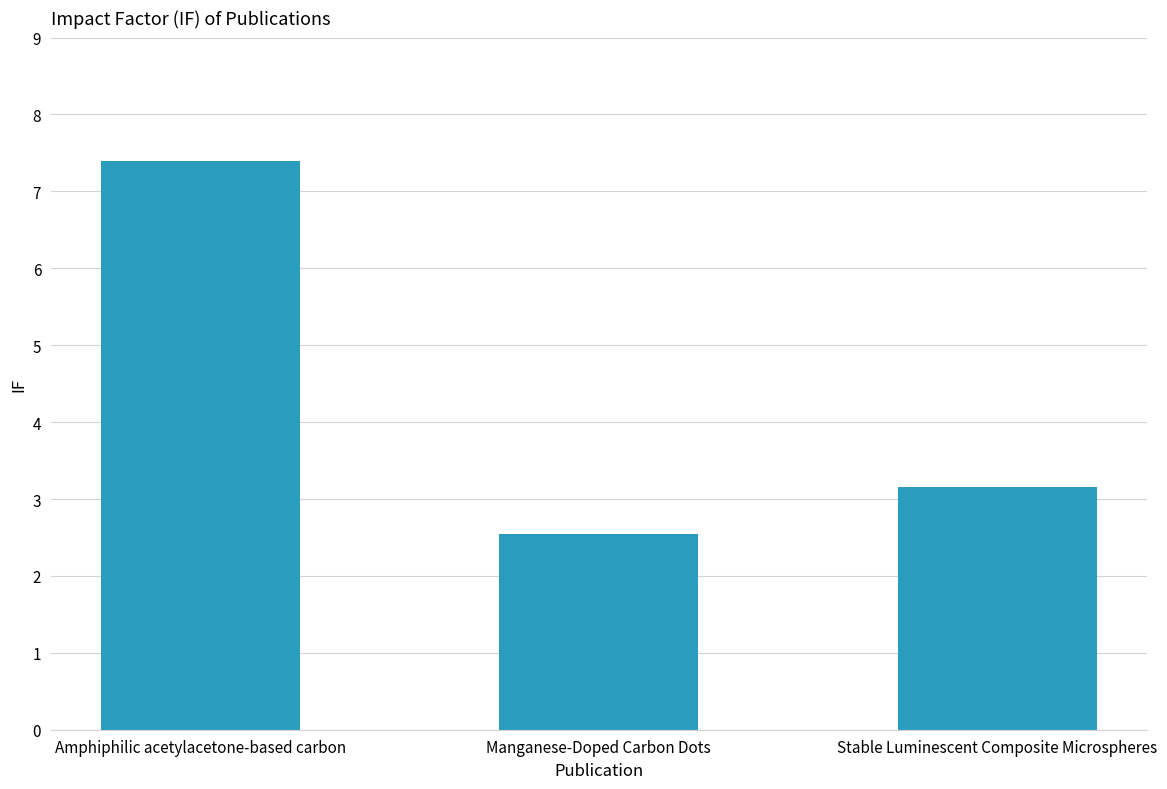

Where is the data nearest to the value 4?

Stable Luminescent Composite Microspheres